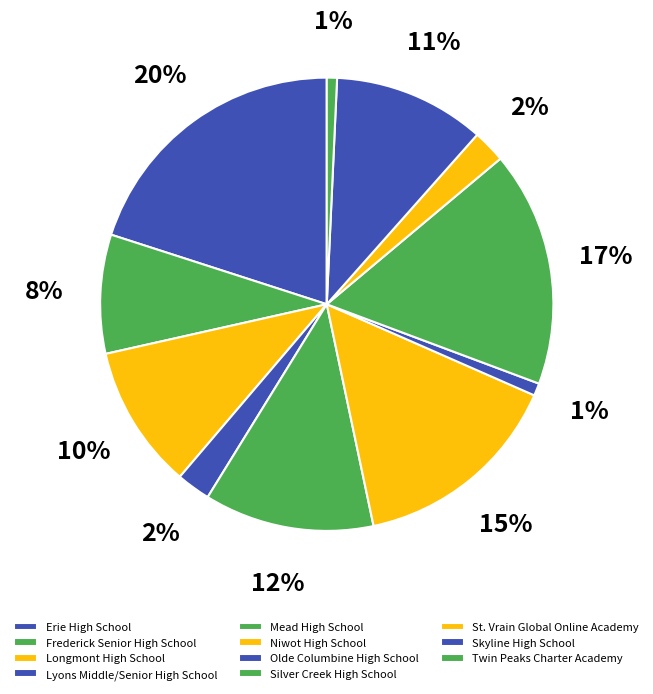

True or false: Twin Peaks Charter Academy accounts for 1% of the total.

True